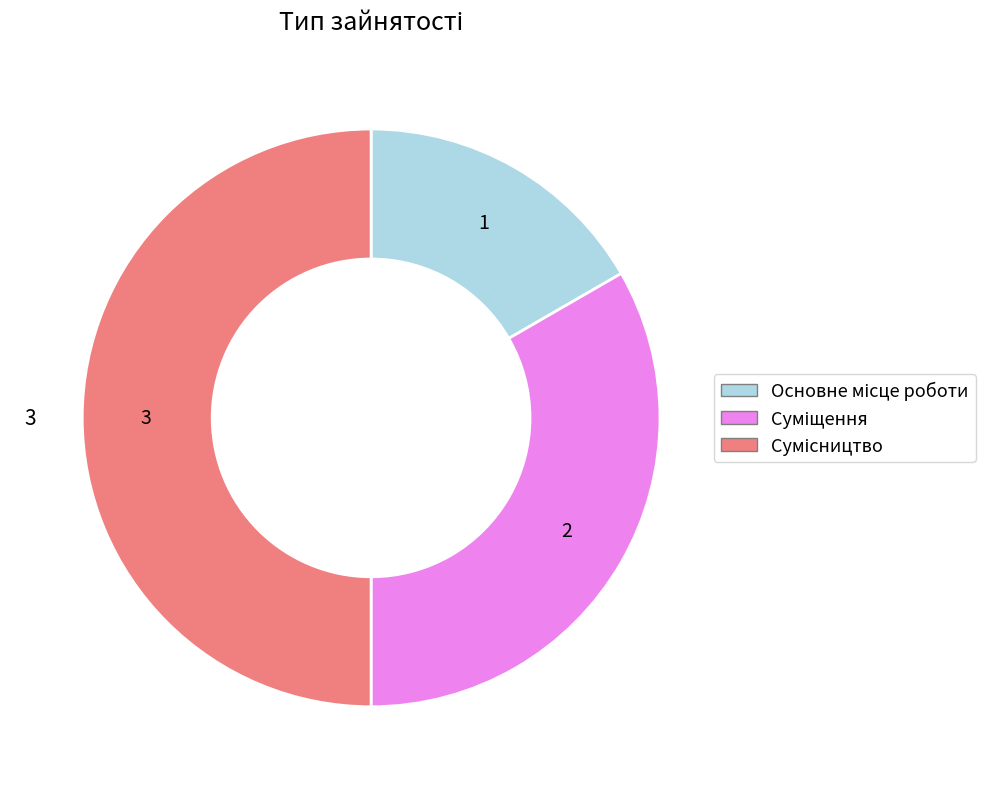

How many slices are in this pie chart?

3